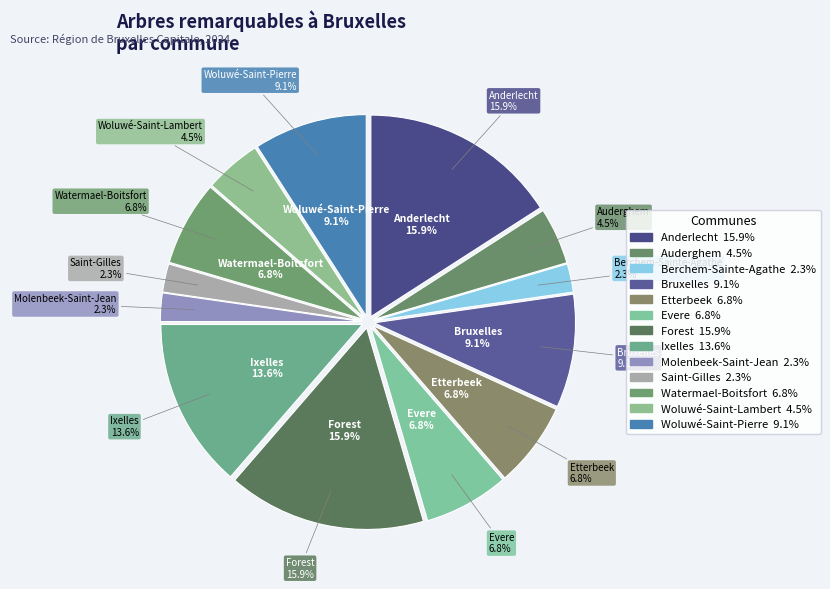

Is it true that Woluwé-Saint-Pierre is 9% of the pie?

True